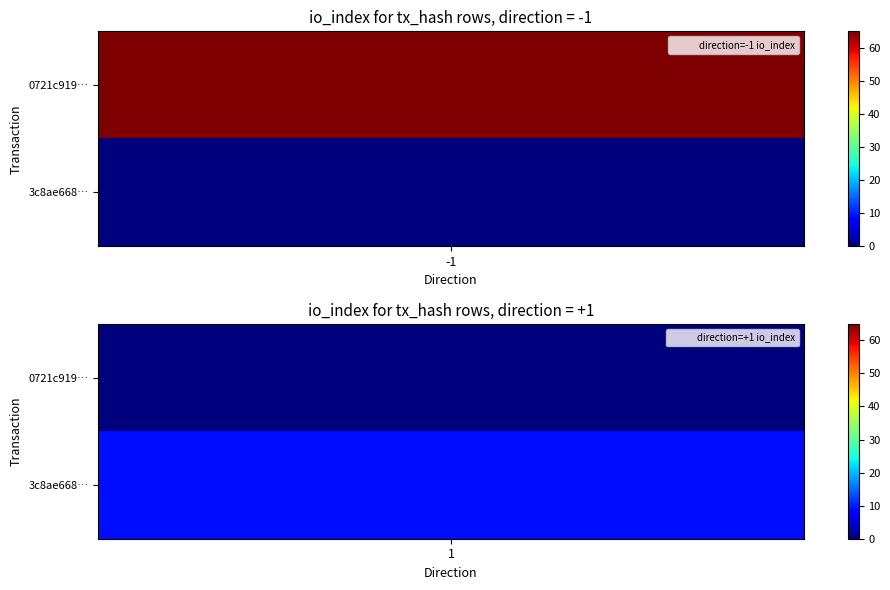

List the series in order of their peak value, highest first.

0721c919160d2f3bc721d2b2f18ba92054c16e6, 3c8ae668288aaf1810ca2e122e53ef26e0556ff